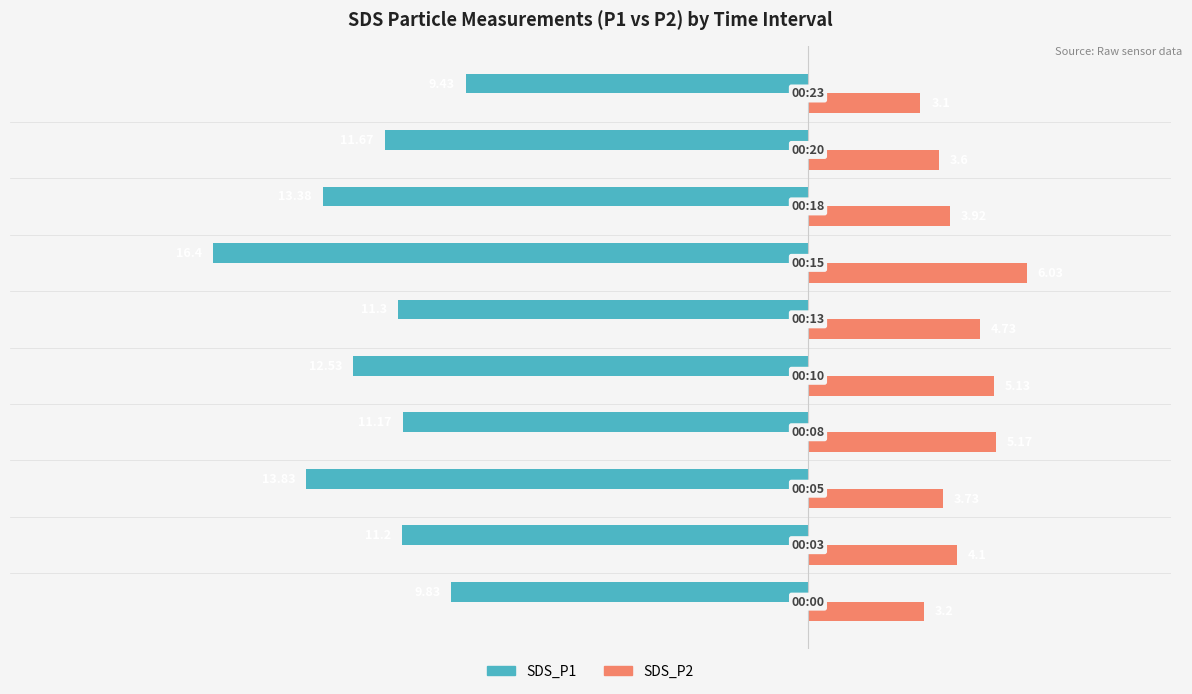

Which series has the largest total across all categories?

SDS_P2